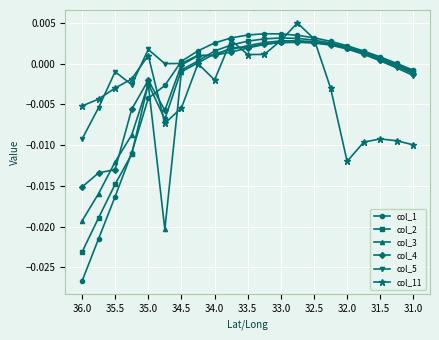

Which series has the largest total across all categories?

col_5